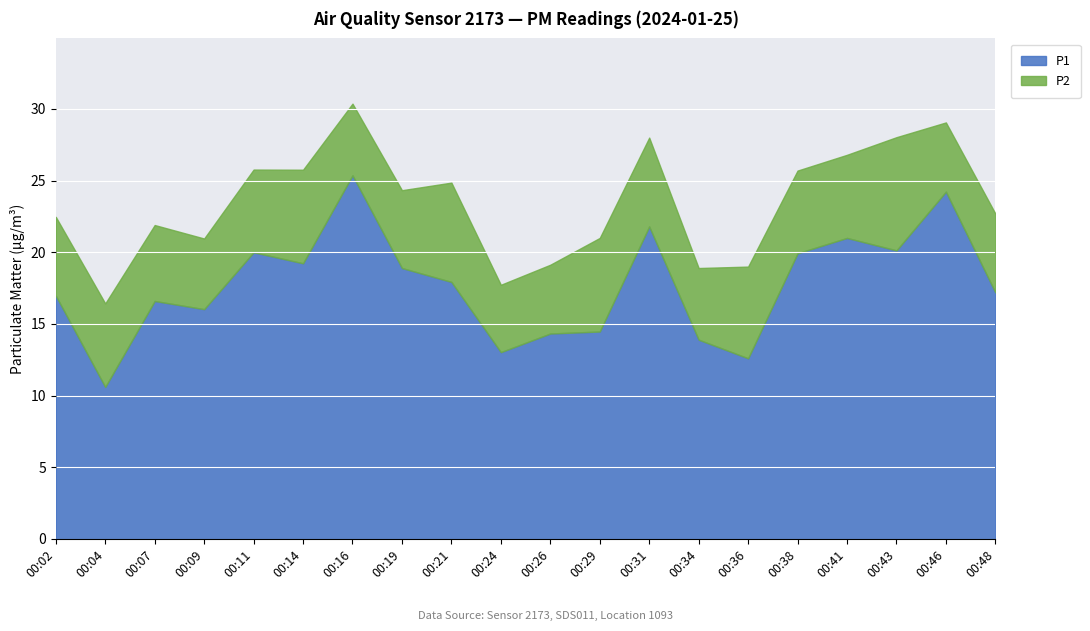

How many categories are shown in the chart?

20